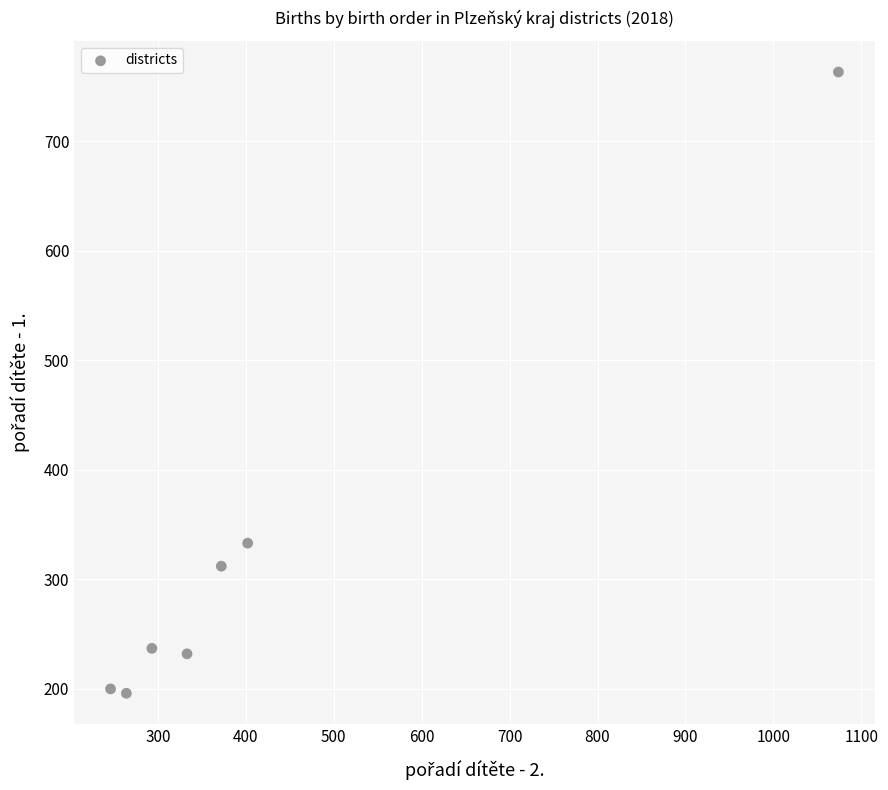

What Y value in the scatter plot is closest to 479?

333